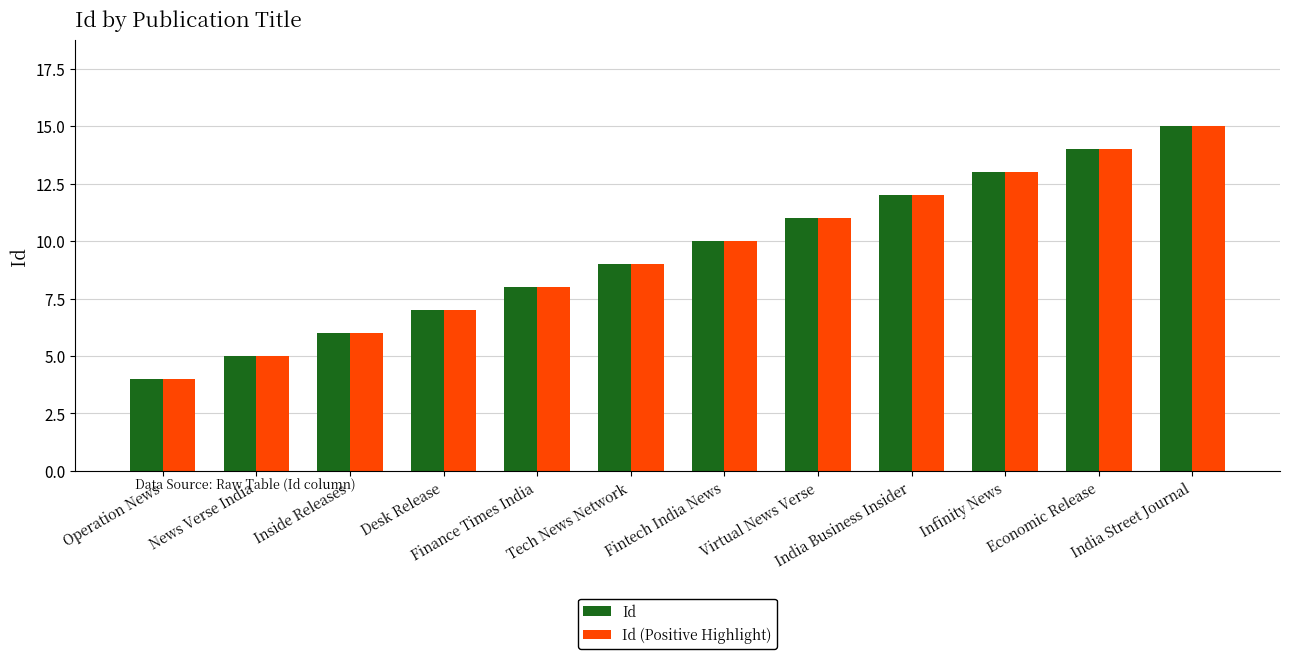

At which category does the chart reach its peak across all series?

India Street Journal